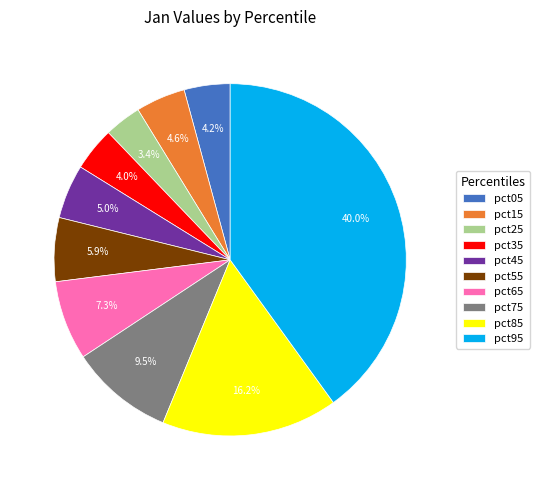

Is pct55 the majority of the pie?

No